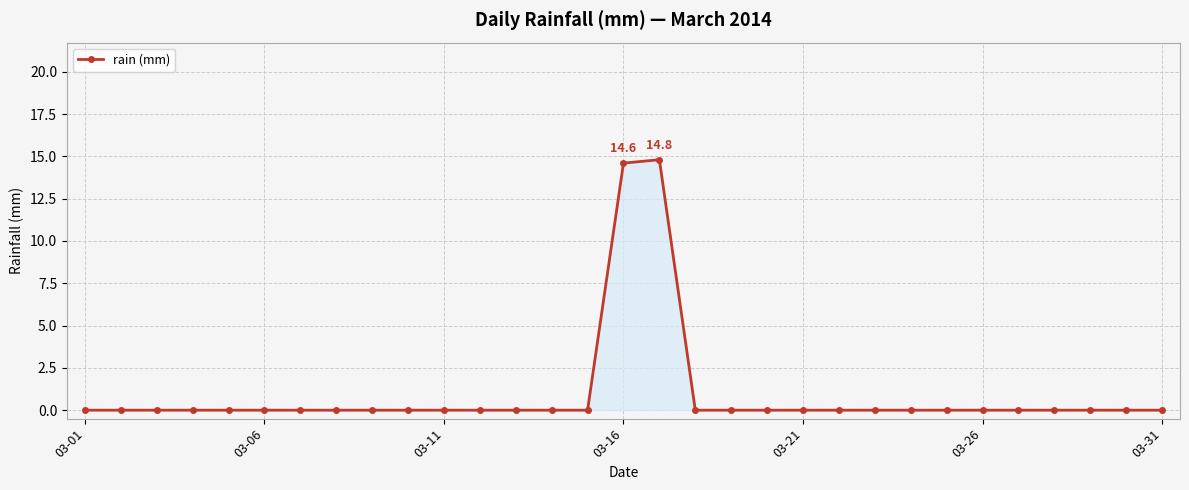

True or false: the data has more than 0 interior local peaks.

True